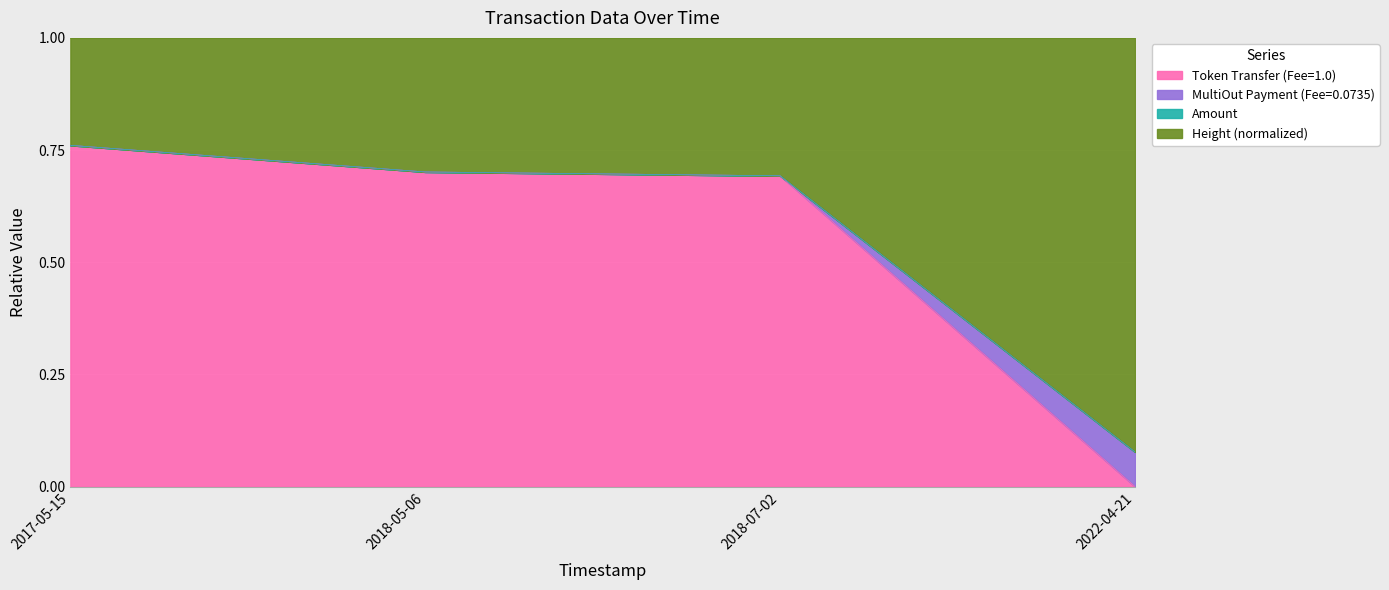

At which label does Token Transfer (Fee=1.0) reach its minimum?

2022-04-21